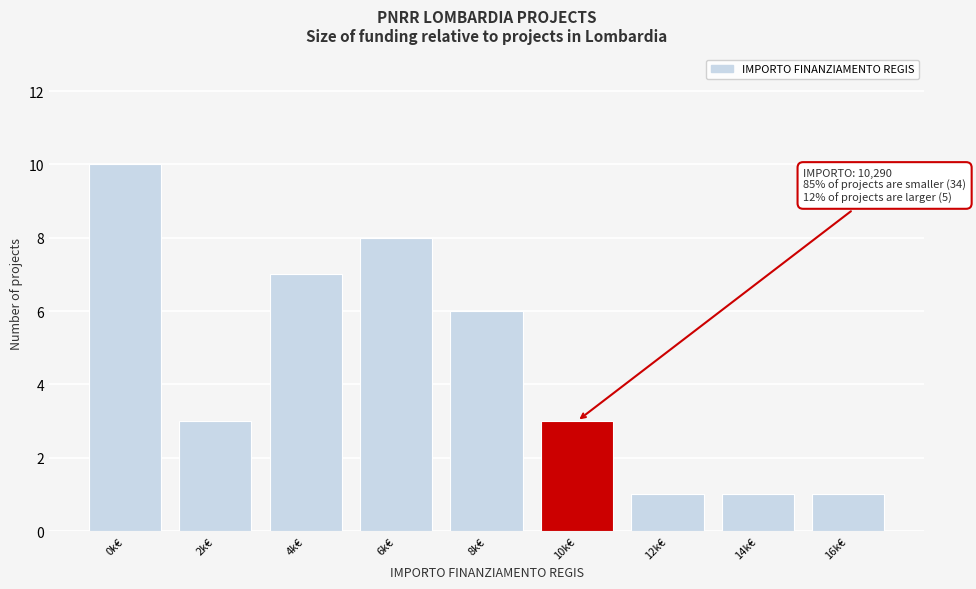

Reading right to left, extract all data points from this chart.

1	1	1	3	6	8	7	3	10